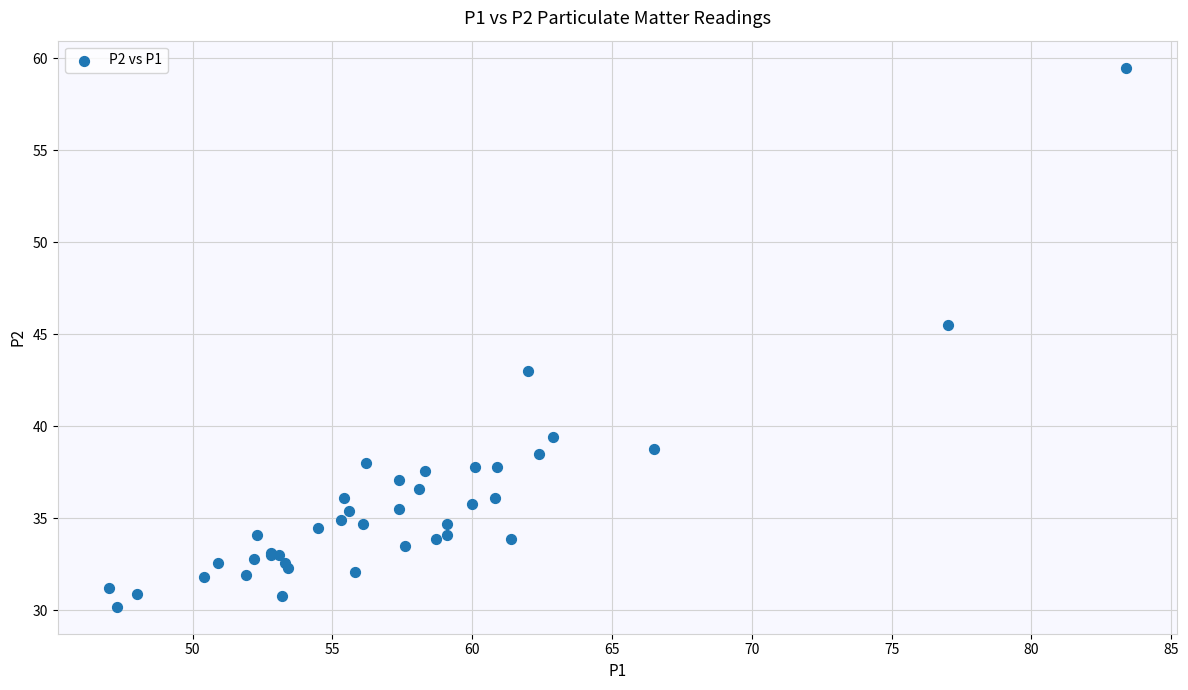

What Y value in the scatter plot is closest to 44?

43.0